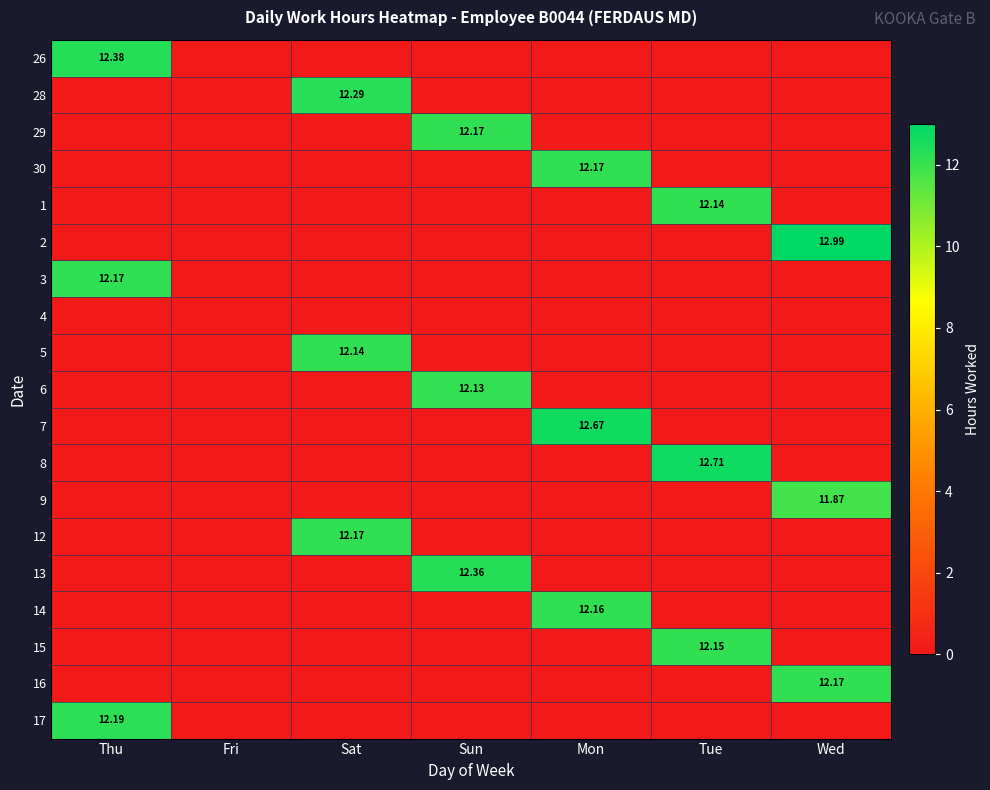

What is the difference between the highest and lowest values at Tue?

12.7